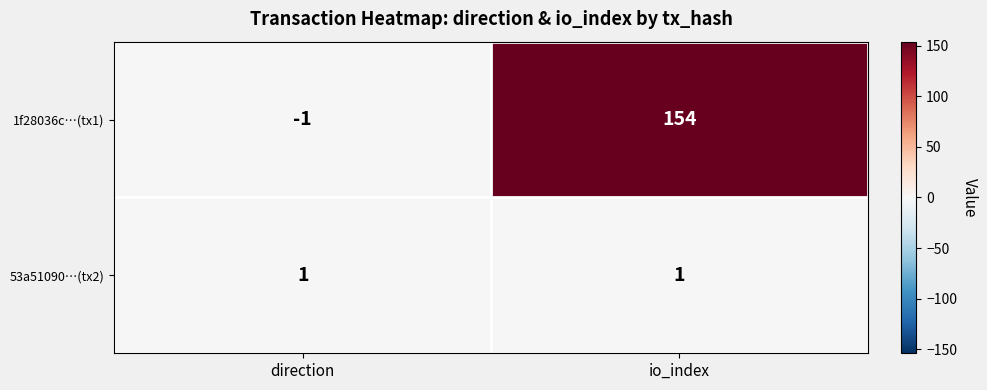

How many data points does each series have?

2